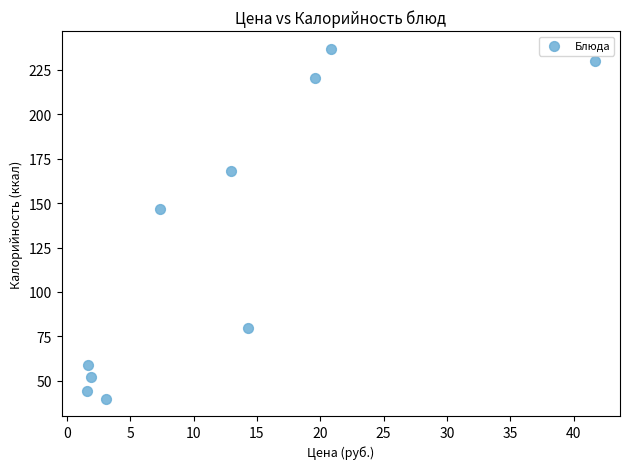

What is the range of X values (max minus min)?

40.1